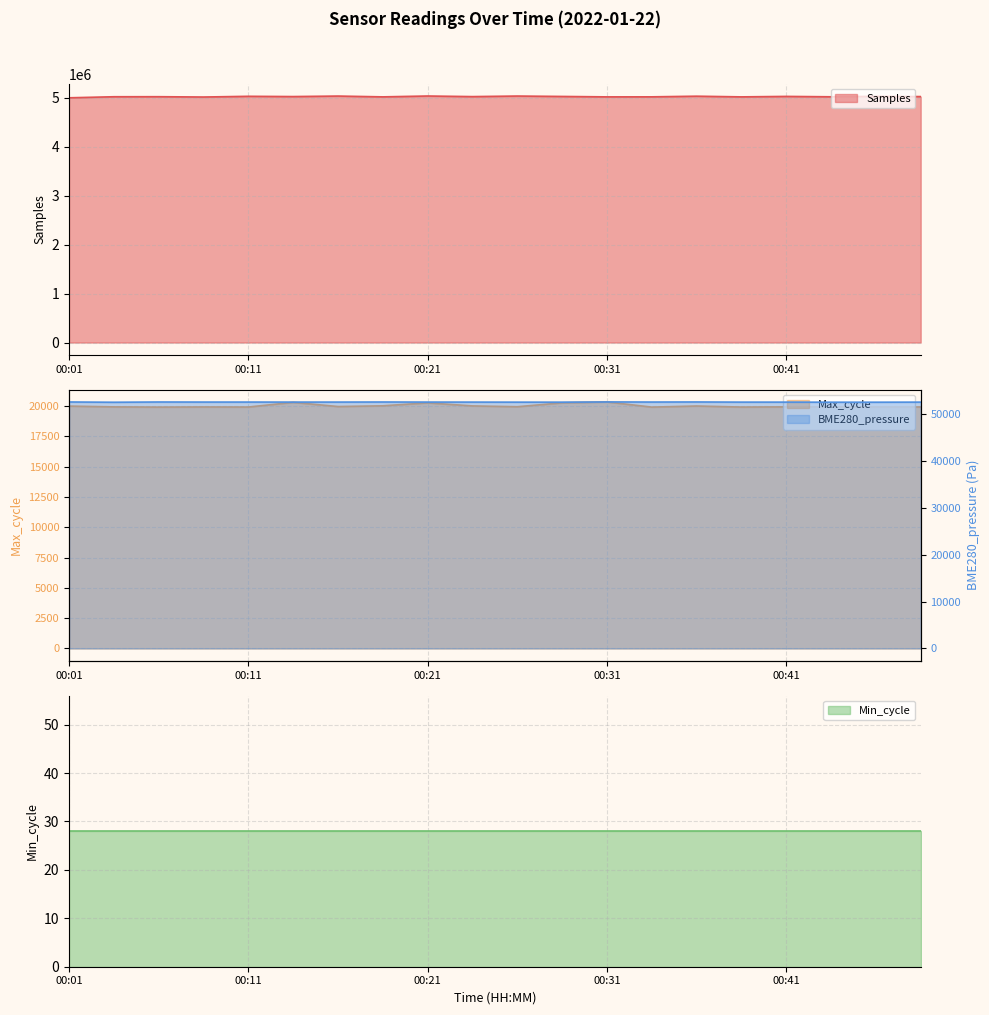

Rank the categories by Max_cycle value from highest to lowest.

00:31, 00:14, 00:29, 00:21, 00:19, 00:24, 00:36, 00:01, 00:16, 00:26, 00:41, 00:43, 00:04, 00:46, 00:09, 00:48, 00:11, 00:39, 00:06, 00:34